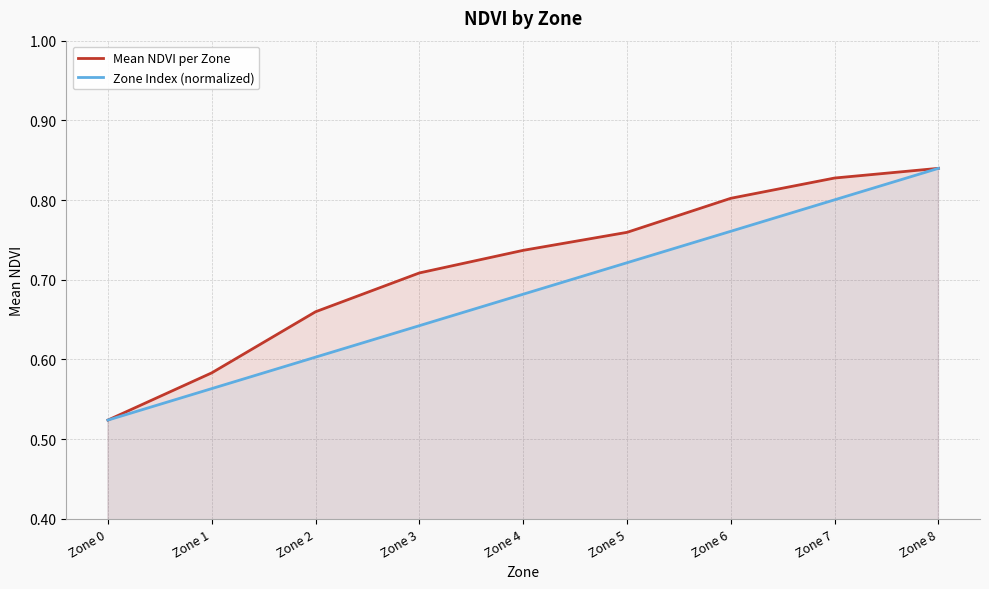

What is the sum of the Mean NDVI per Zone values at Zone 4 and Zone 7?

1.6